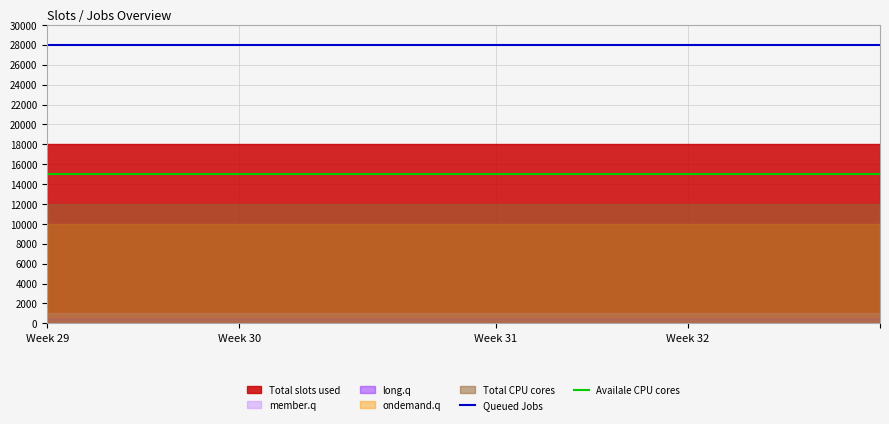

At which category does the chart reach its peak across all series?

Week 29